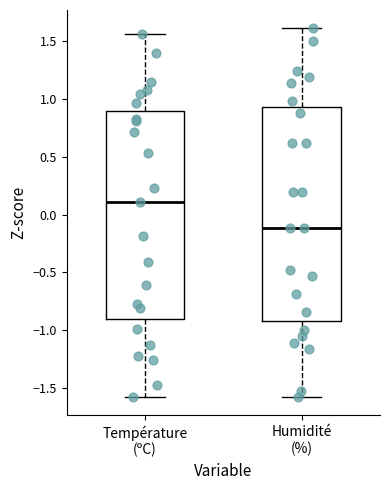

Reading left to right, transcribe this box plot: for each box, give where its median line is, the range the box spans, and where its two whiskers end, as read against the y-axis. The values are not printed on the chart, so give them approximately, as read against the axis.

Température (ºC): median 0.10, box -0.90 to 0.90, whiskers -1.60 to 1.55
Humidité (%): median -0.10, box -0.90 to 0.95, whiskers -1.60 to 1.60